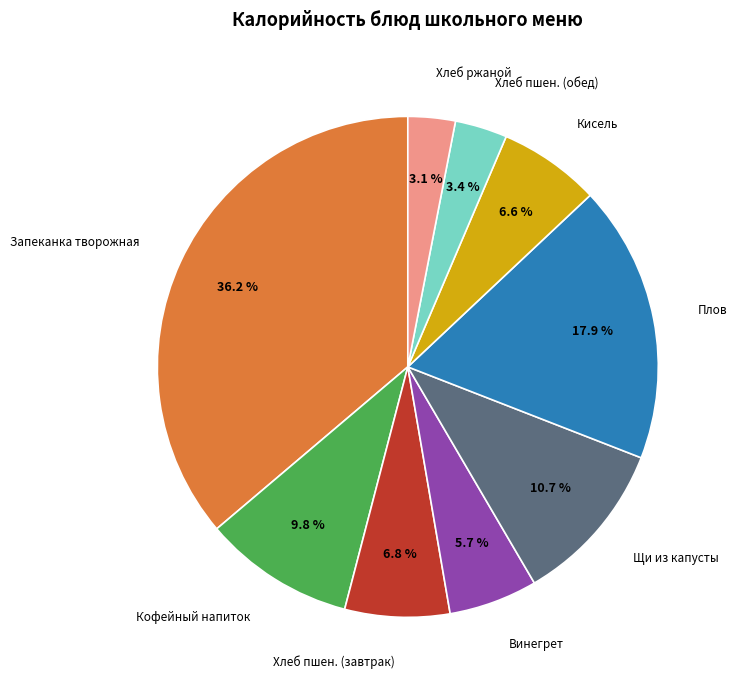

Is there a majority slice in this chart?

No